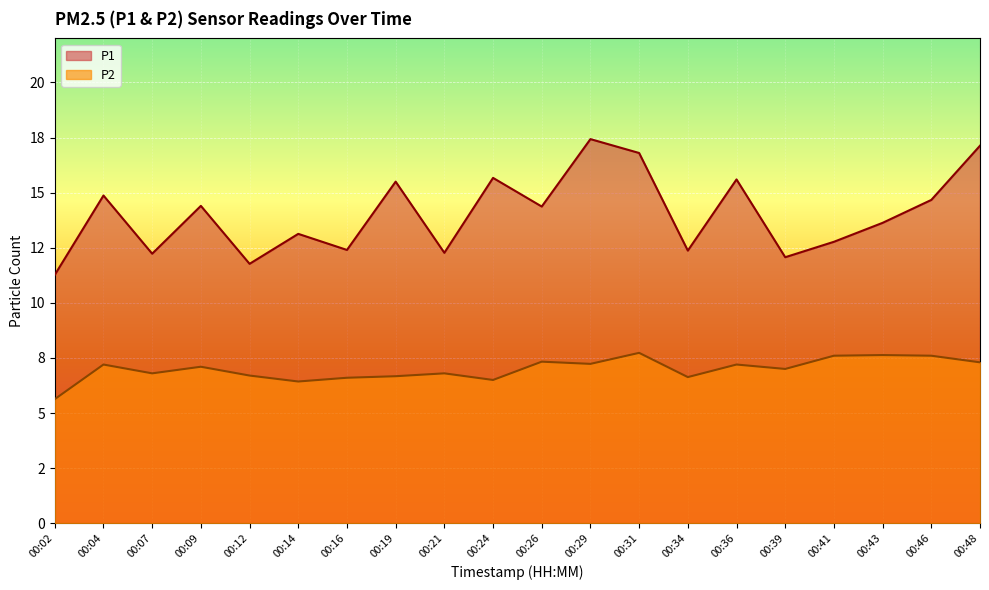

Rank the series by their average value, from lowest to highest.

P2, P1